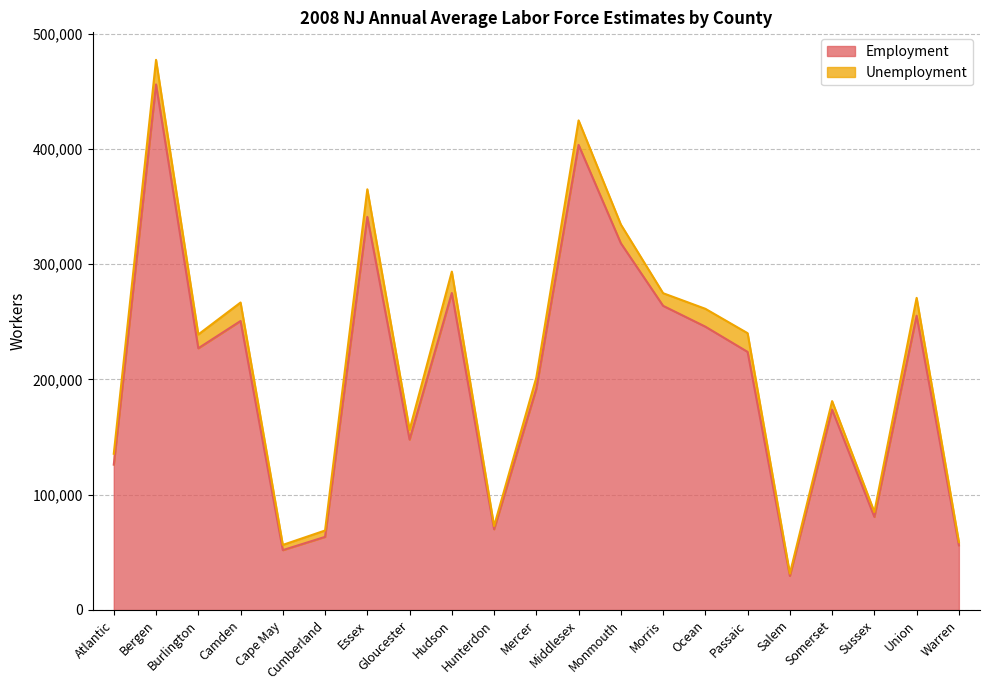

Reading left to right, what are all the values shown in this chart?

126103	455885	227028	250683	51937	63425	340984	147822	274966	70054	191976	403436	318165	263856	245781	223873	29564	173810	80763	255251	56096